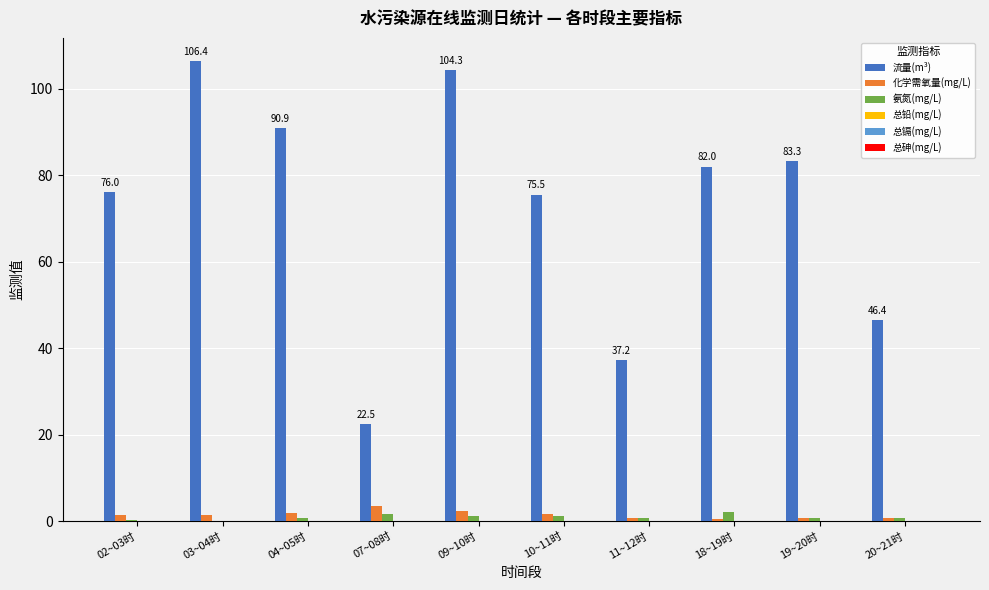

What is the spread (max minus min) of values at 19~20时?

83.3